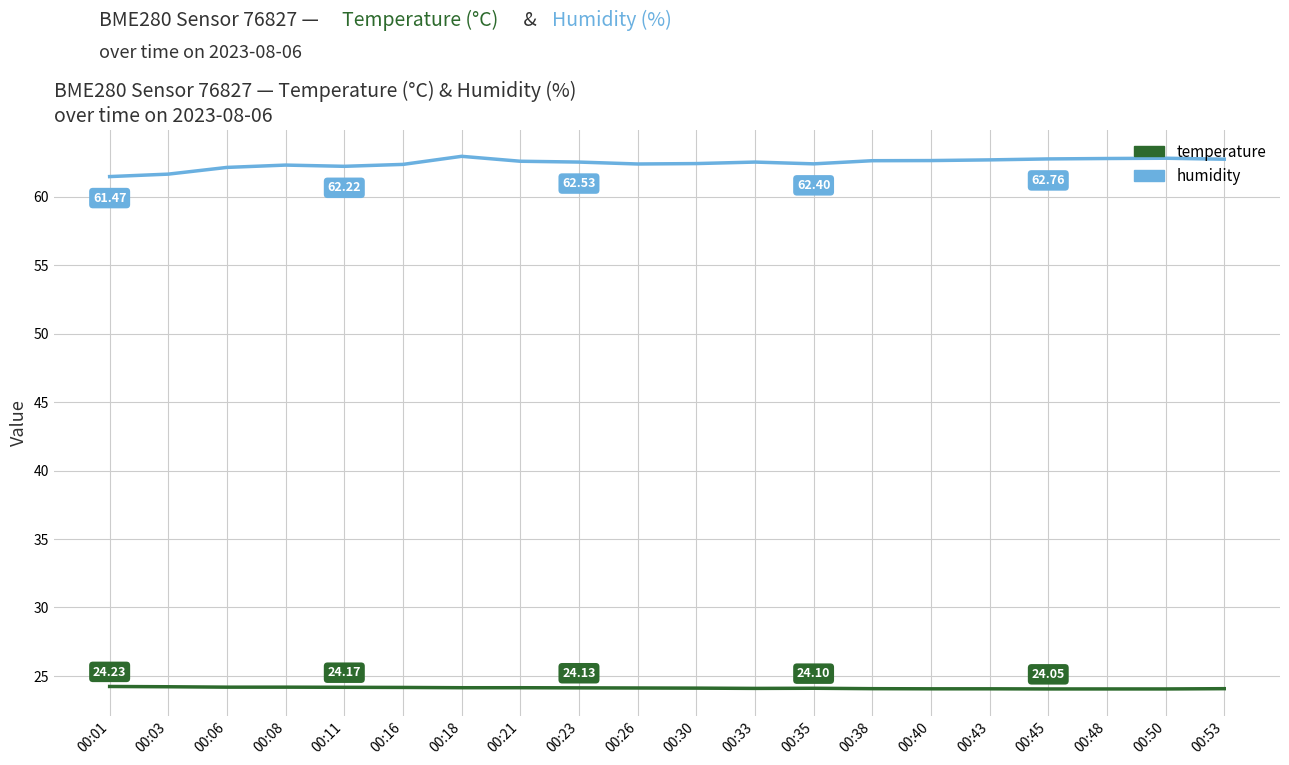

List the series in order of their peak value, lowest first.

temperature, humidity